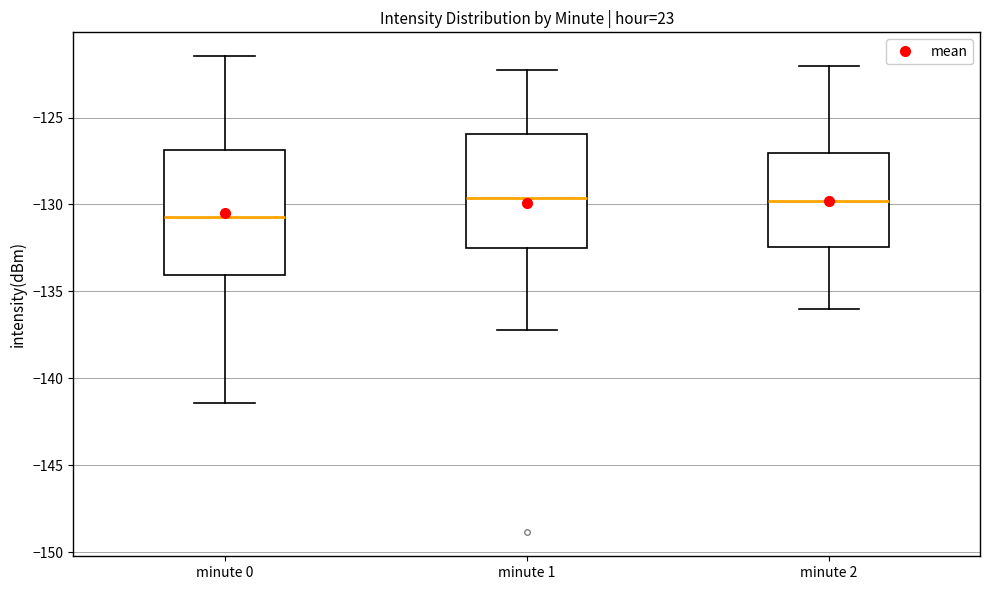

Where is the lower edge of the box for minute 2 on the y-axis? The values are not printed on the chart, so give them approximately, as read against the axis.

-132.5